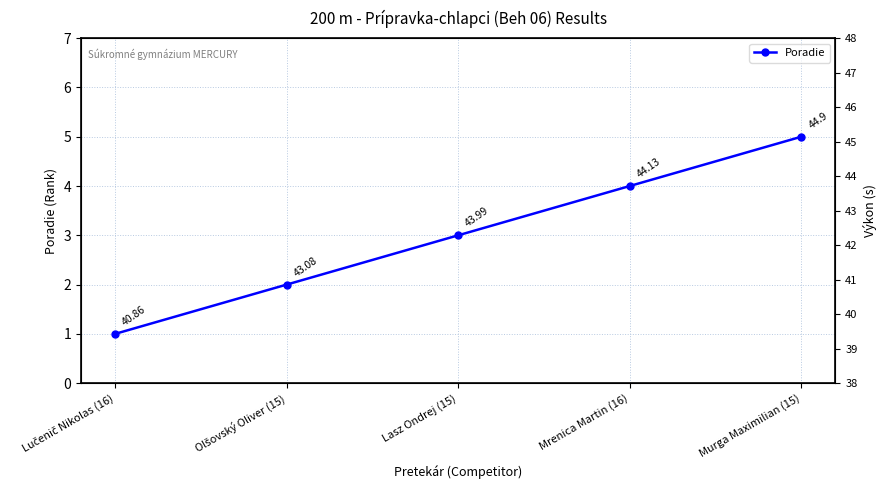

Count the number of categories in the chart.

5